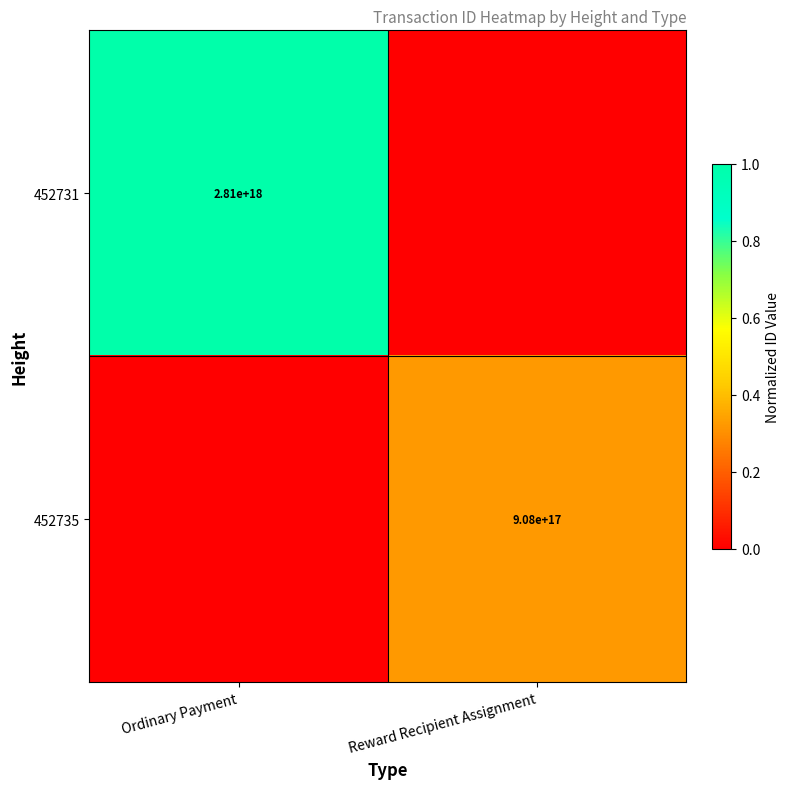

The 452735 series shows 908000000000000000 at Reward Recipient Assignment. True or false?

True